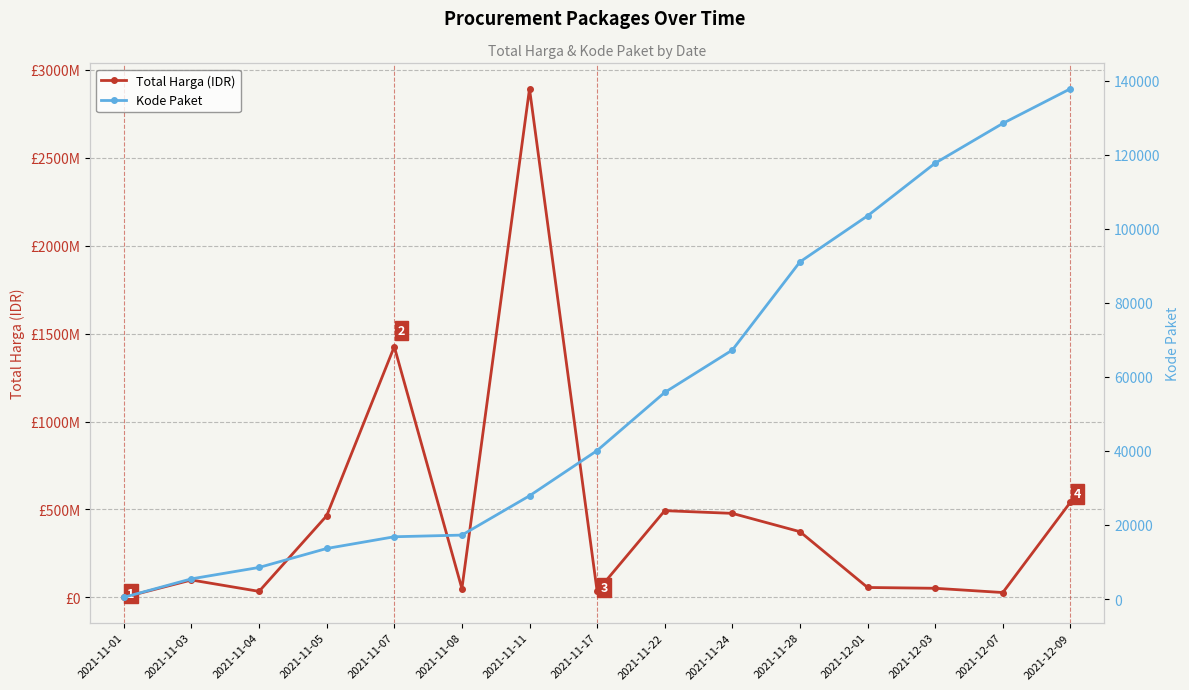

How many values in the Kode Paket series exceed 40112?

7